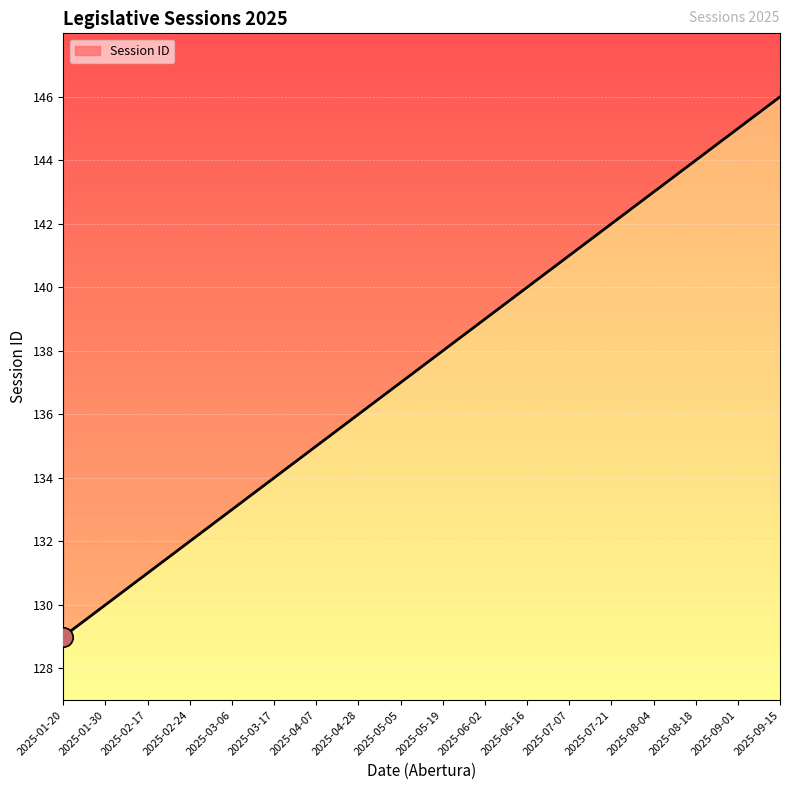

Reading left to right, transcribe all the data shown in this chart.

129	130	131	132	133	134	135	136	137	138	139	140	141	142	143	144	145	146